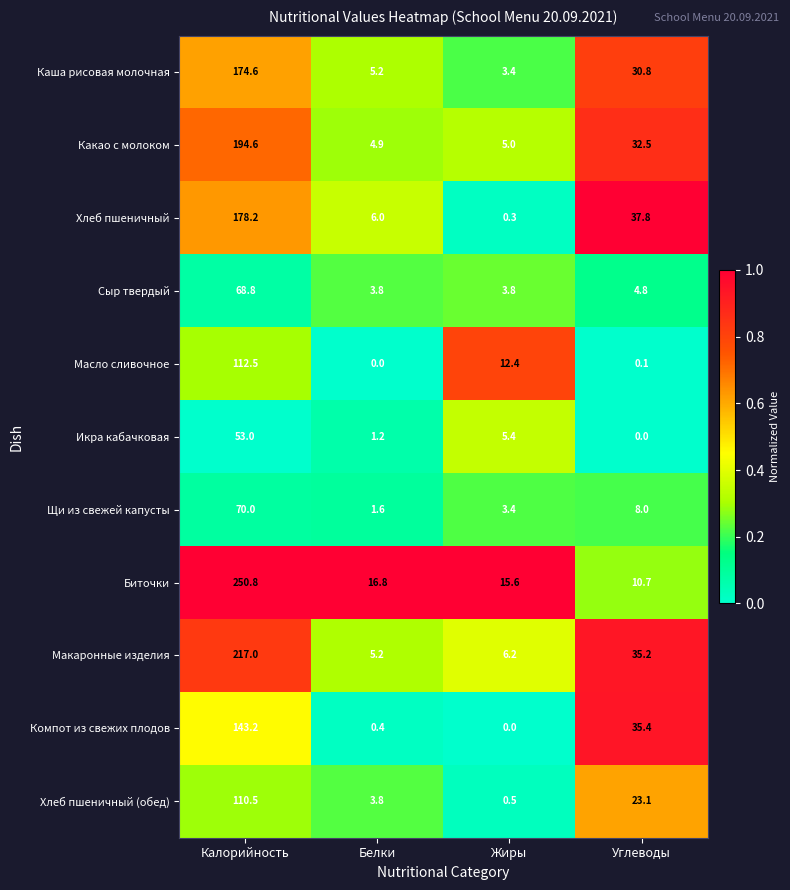

What is the average value of the Биточки series?

73.5